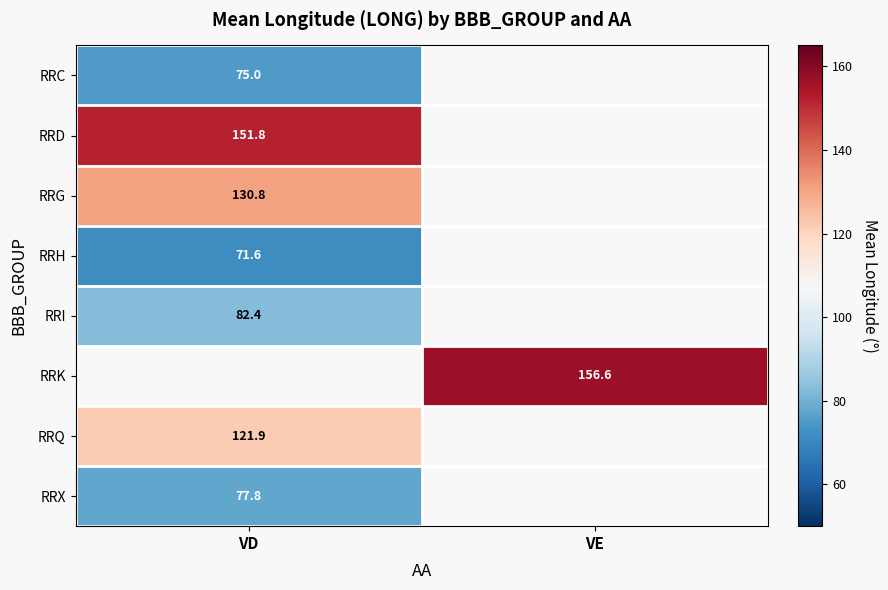

The value of RRK at VE is 270.3. True or false?

False